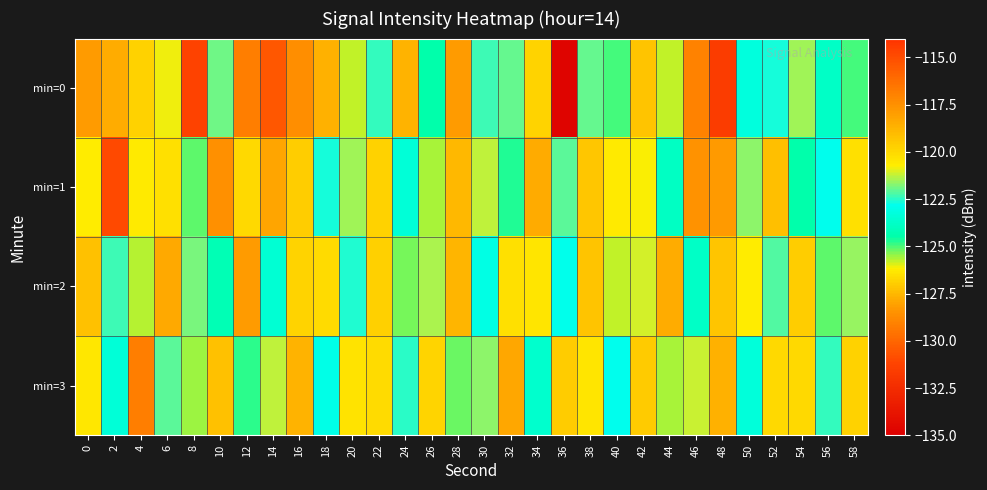

What is the smallest value displayed?

-134.7